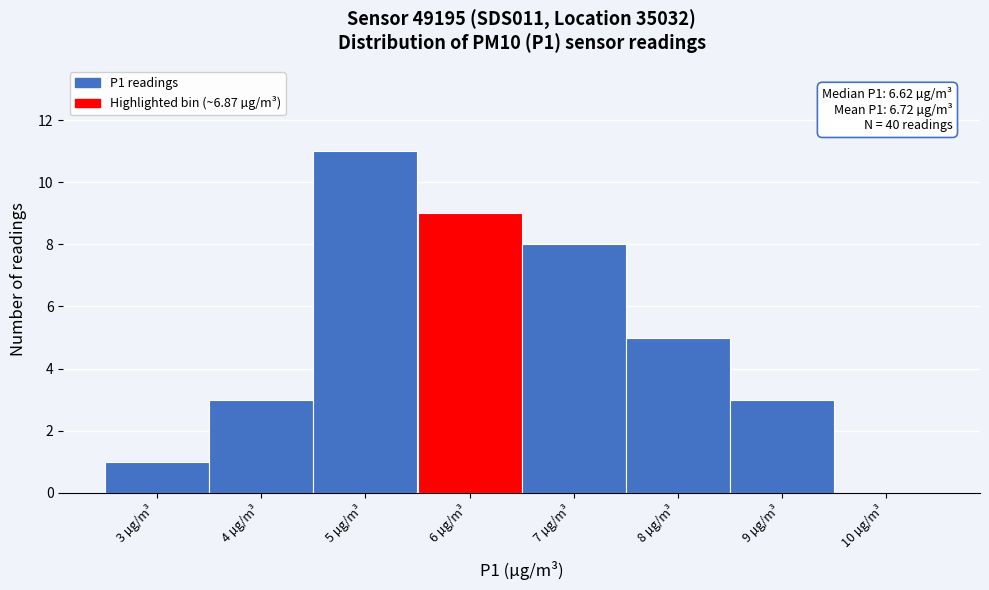

Reading left to right, what are all the values shown in this chart?

3 µg/m³=1	4 µg/m³=3	5 µg/m³=11	6 µg/m³=9	7 µg/m³=8	8 µg/m³=5	9 µg/m³=3	10 µg/m³=0